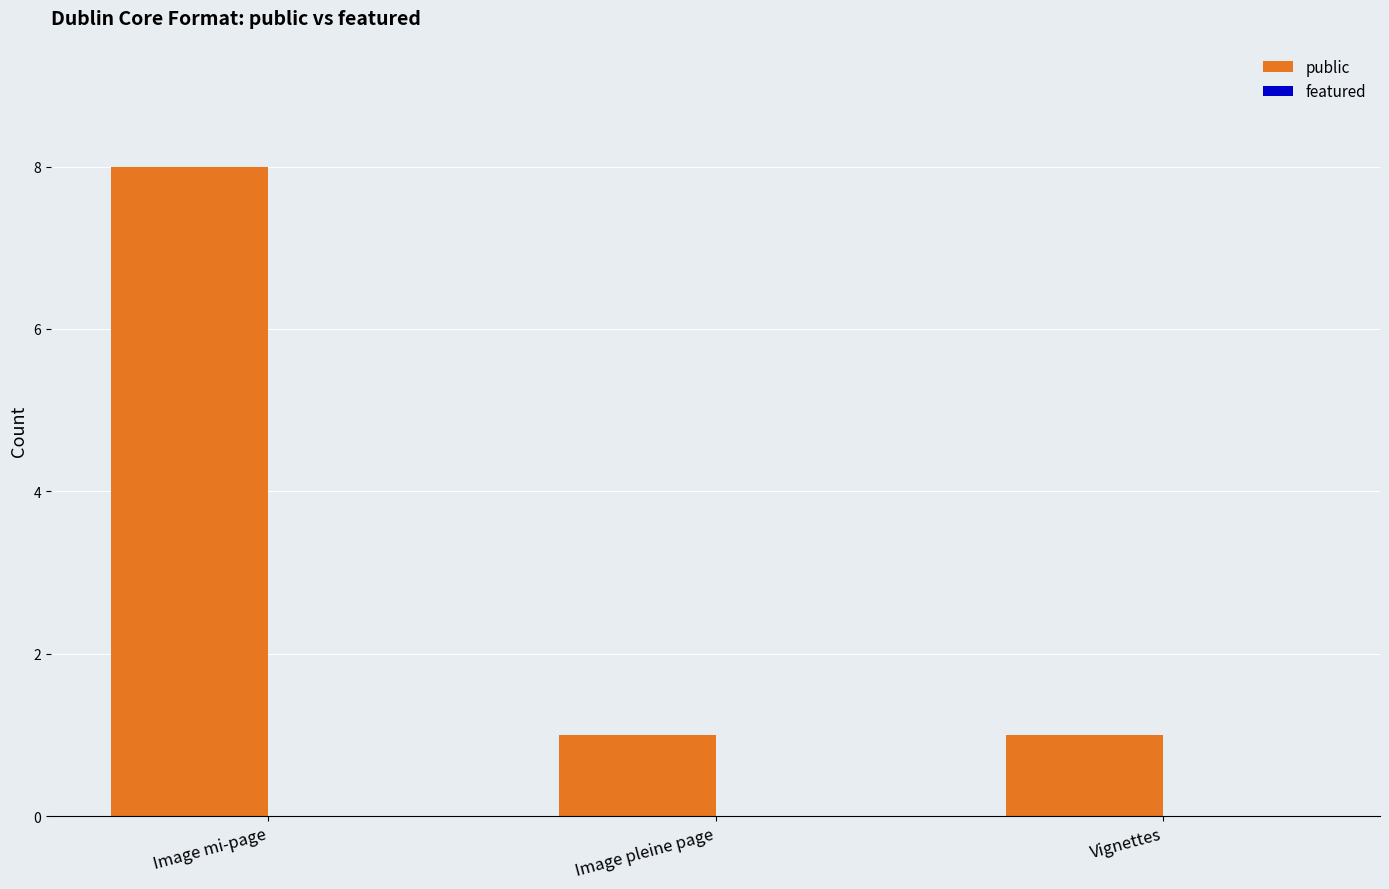

The chart shows a value of 1 at Image pleine page. True or false?

True